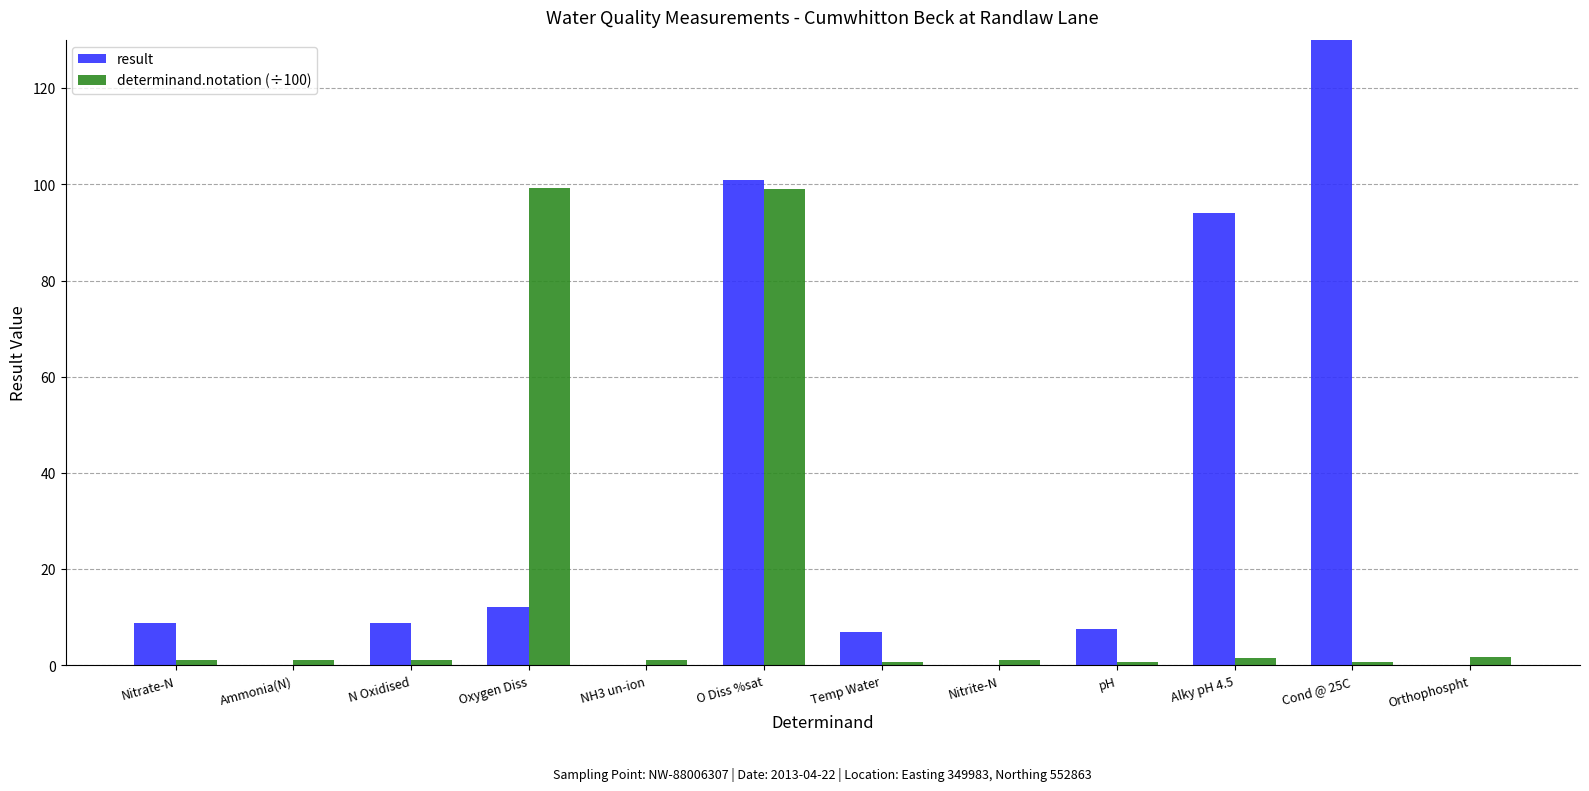

Which series has the widest spread of values?

result